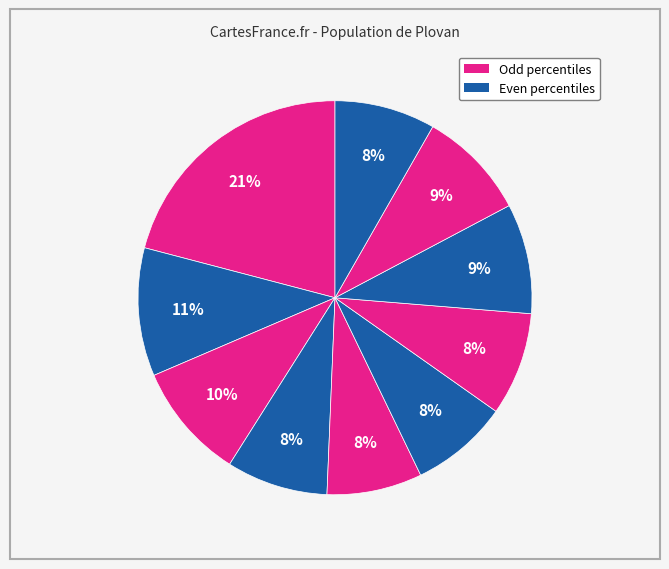

Rank the categories by value from lowest to highest.

pct45, pct55, pct95, pct35, pct65, pct85, pct75, pct25, pct15, pct05